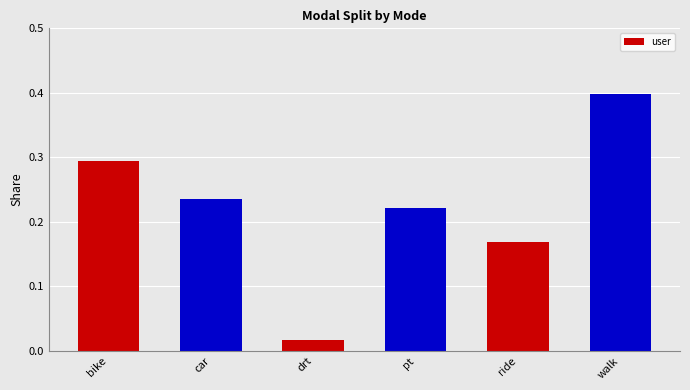

True or false: the data shows 0.5 at walk.

False